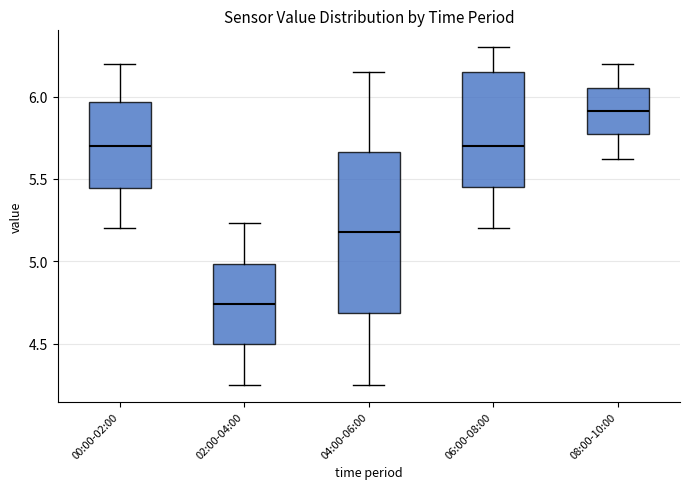

Which box's median line is the lowest?

02:00-04:00